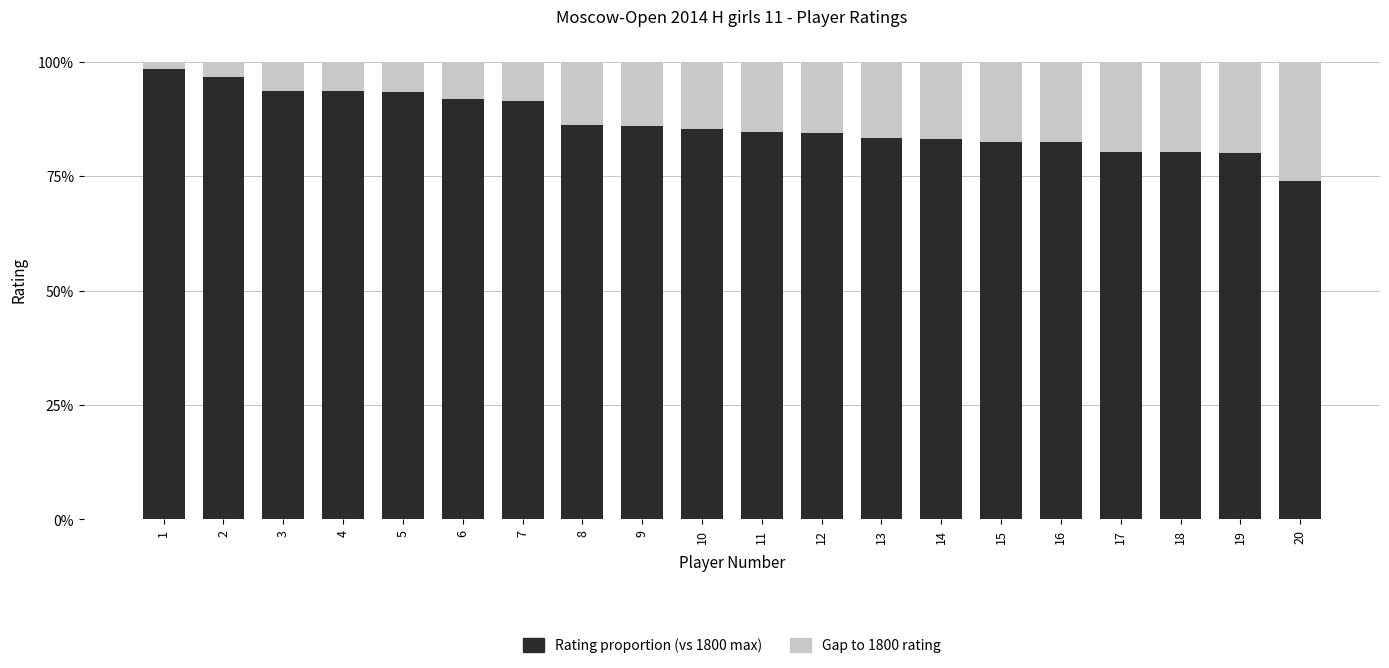

Is it true that Rating proportion (vs 1800) equals 83.3 at 14?

True